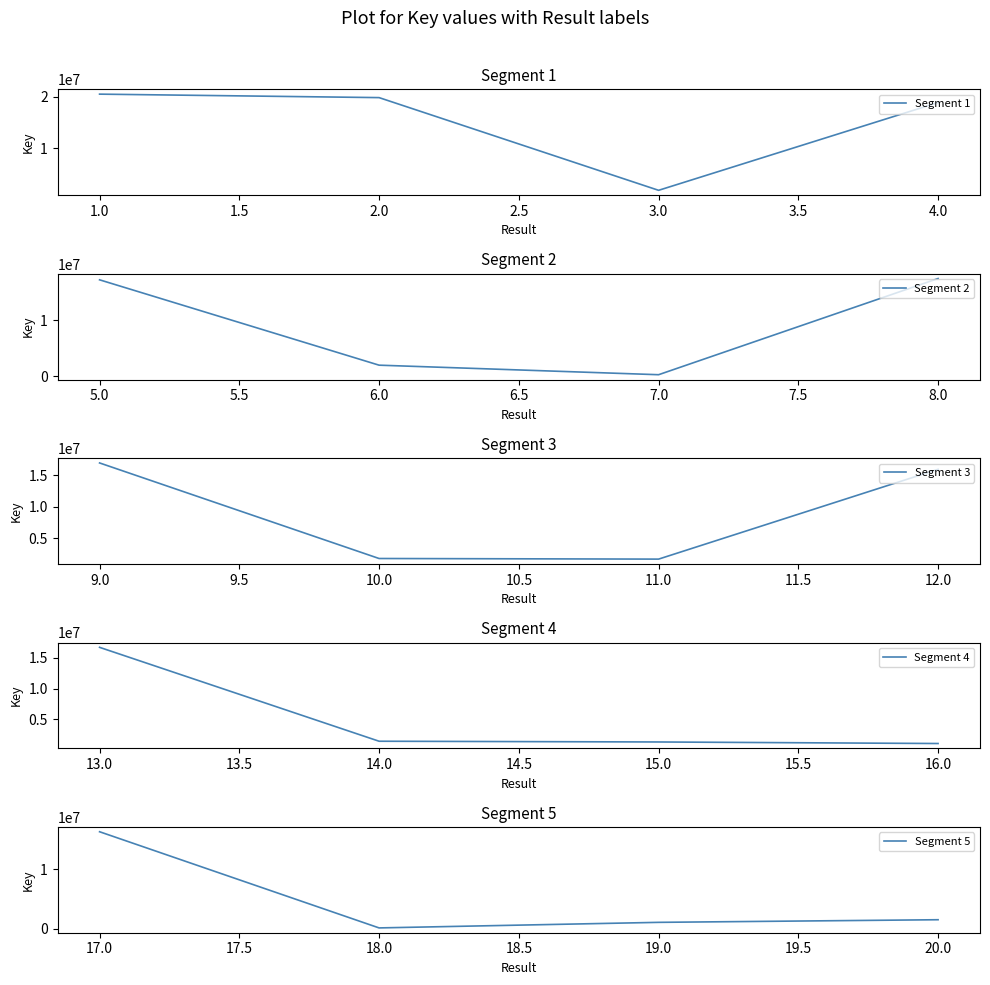

At which category does Segment 1 reach its first local valley?

3.0